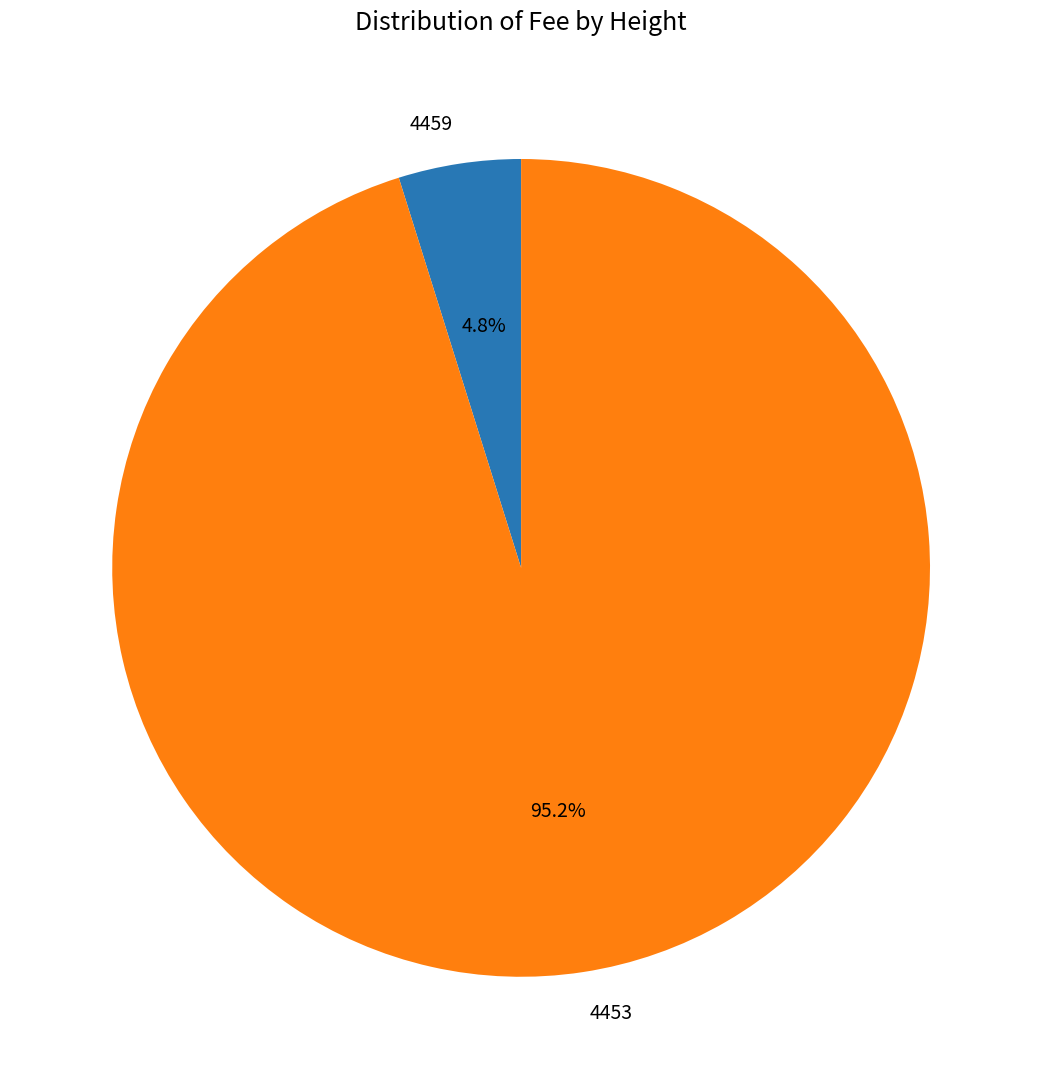

What is the largest slice in the pie chart?

4453